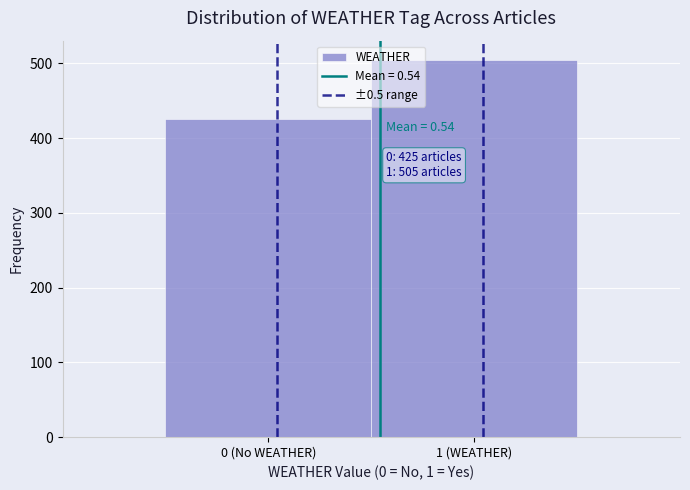

Reading left to right, extract all data points from this chart.

0 (No WEATHER)=425	1 (WEATHER)=505